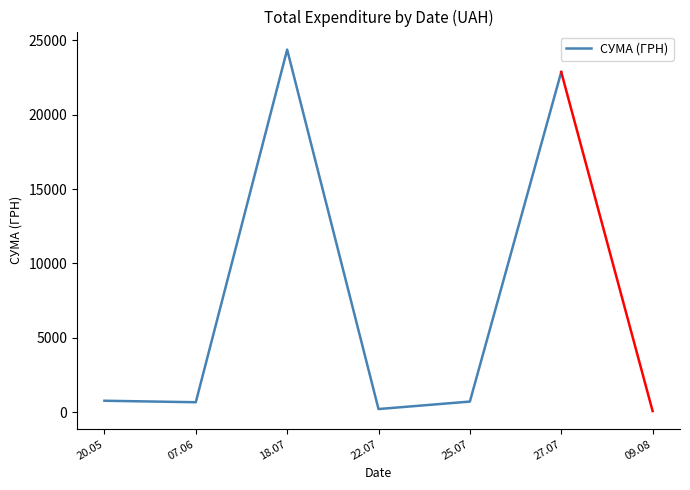

At which category does the chart reach its minimum across all series?

22.07